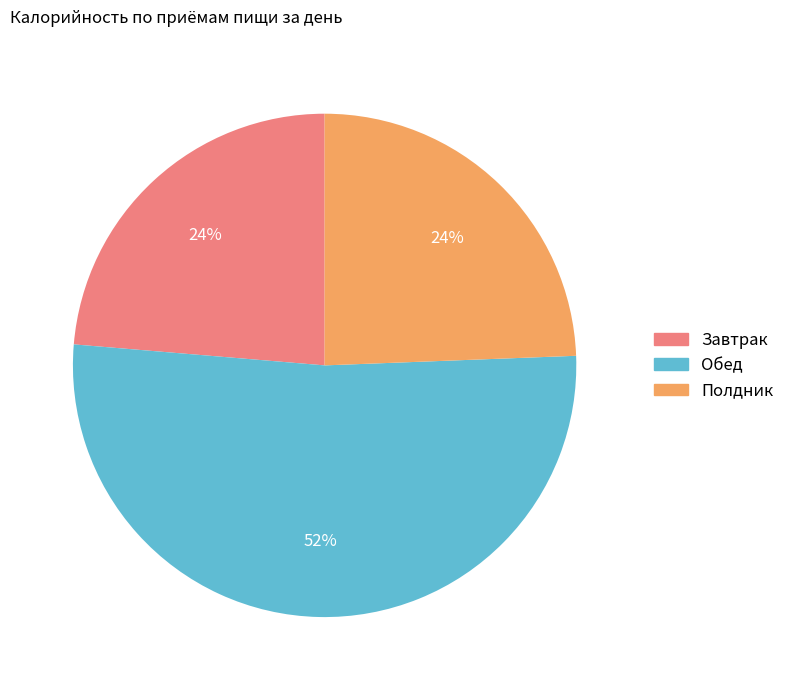

To the nearest percent, what is the combined percentage of Полдник and Обед?

76%